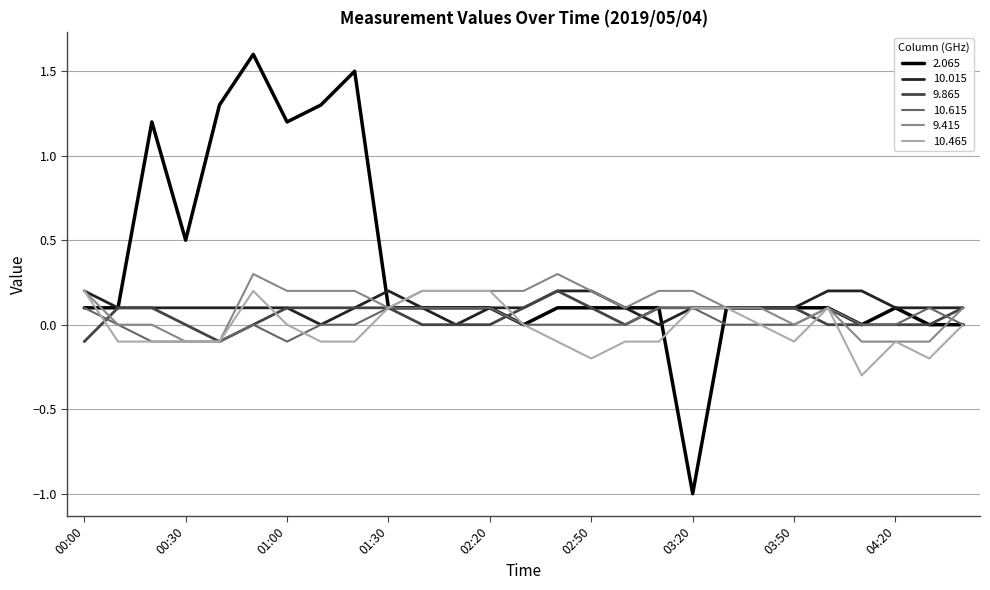

What is the smallest value displayed?

-1.0